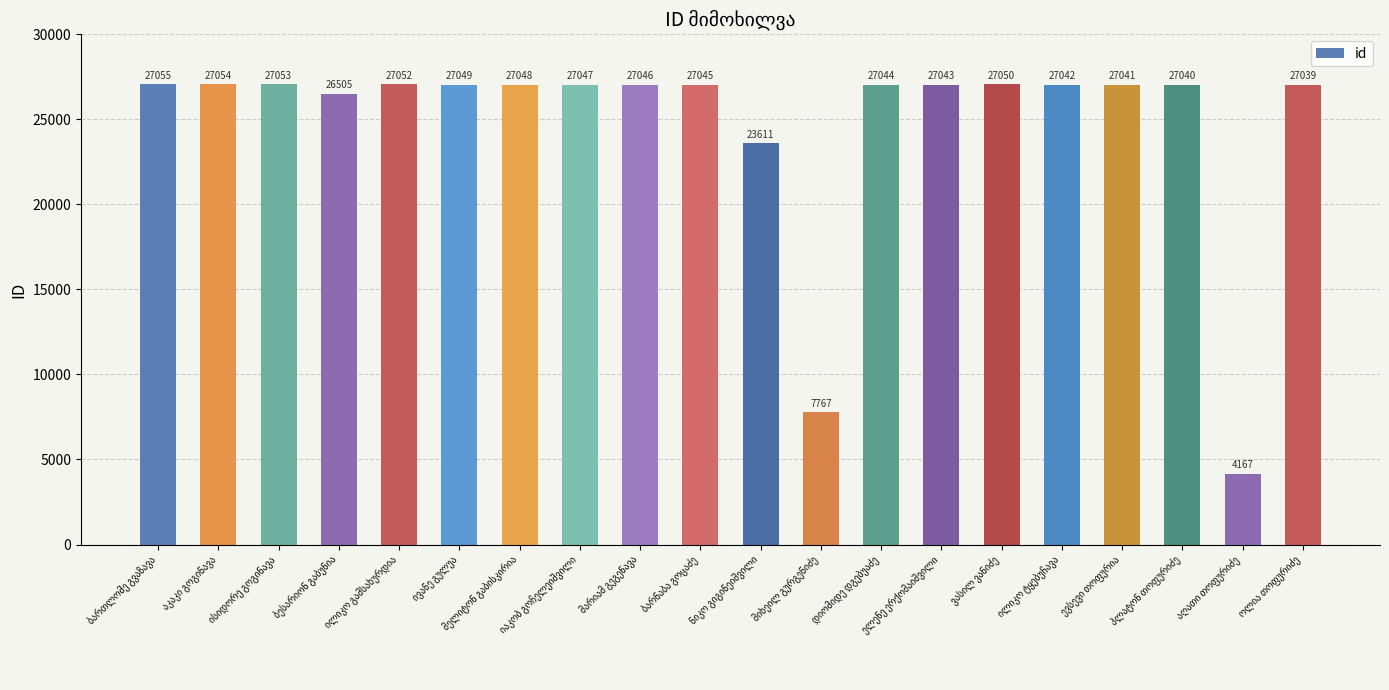

What is the sum of all values?

494798